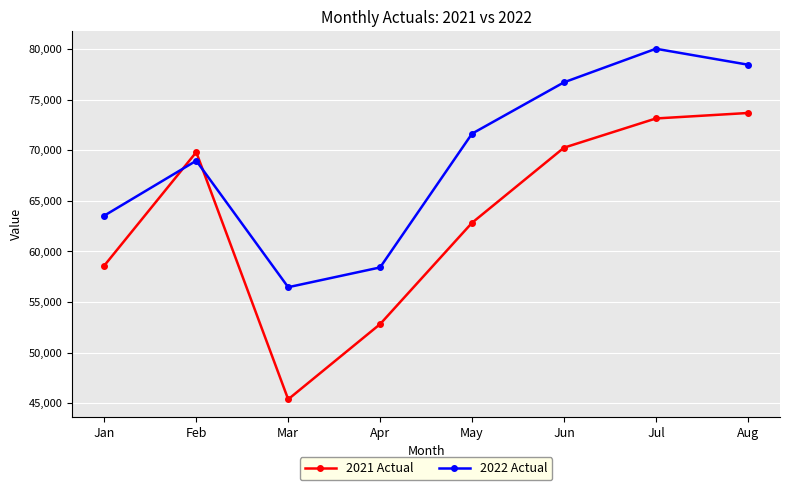

Reading left to right, transcribe all the data shown in this chart.

2021 Actual: Jan=58606	Feb=69812	Mar=45380	Apr=52814	May=62832	Jun=70257	Jul=73145	Aug=73687
2022 Actual: Jan=63541	Feb=68968	Mar=56463	Apr=58419	May=71645	Jun=76718	Jul=80038	Aug=78465